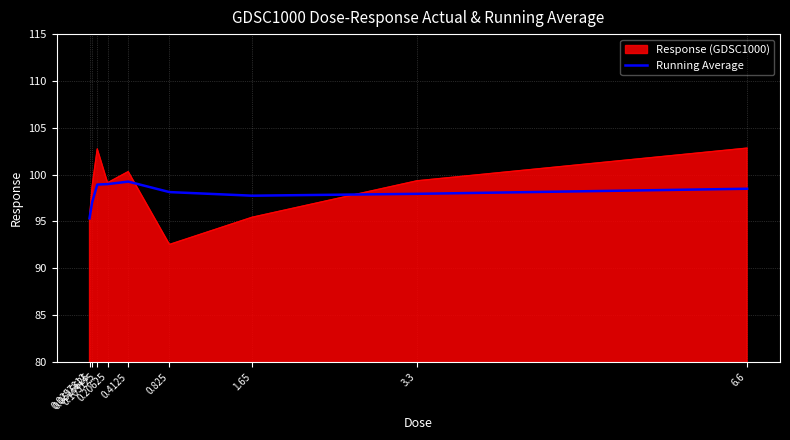

What is the highest value of the Running Average series?

99.3